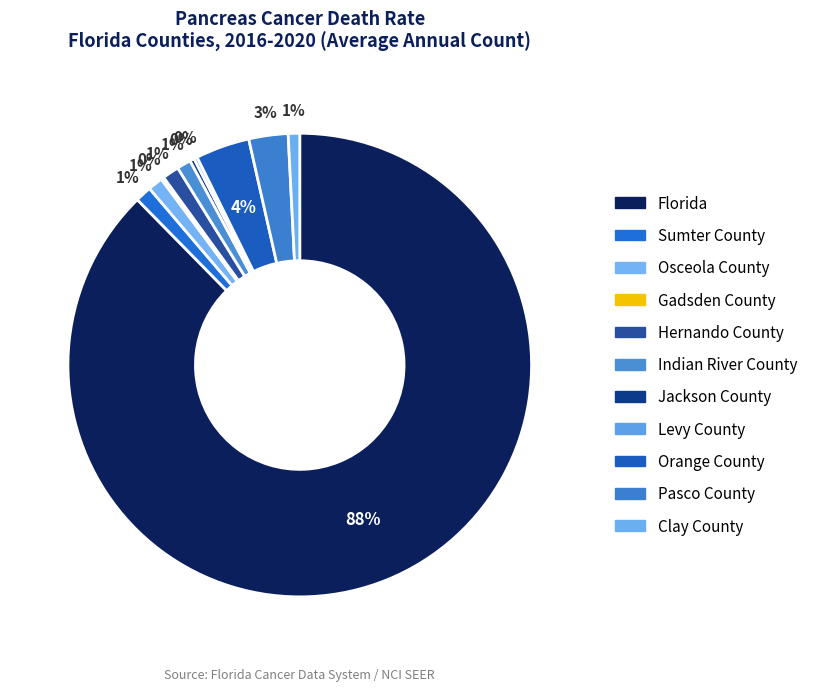

How many segments does this pie chart have?

11